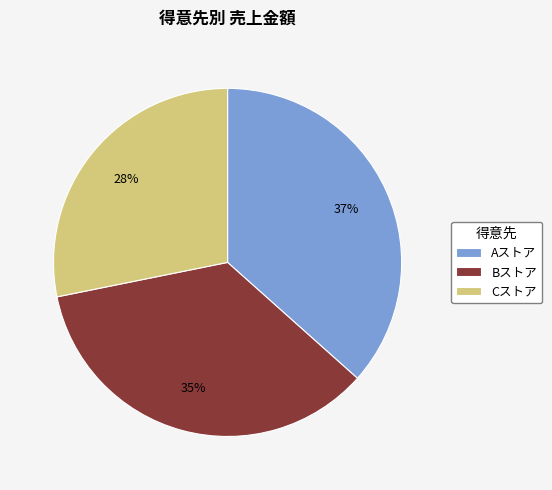

Rank the categories by value from highest to lowest.

Aストア, Bストア, Cストア